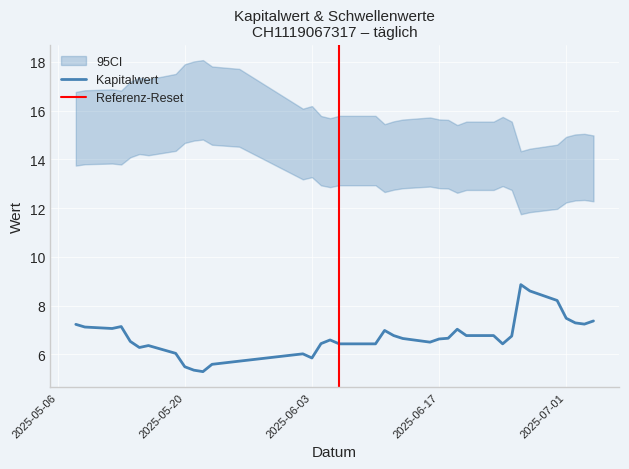

What is the sum of all Kapitalwert values?

259.8